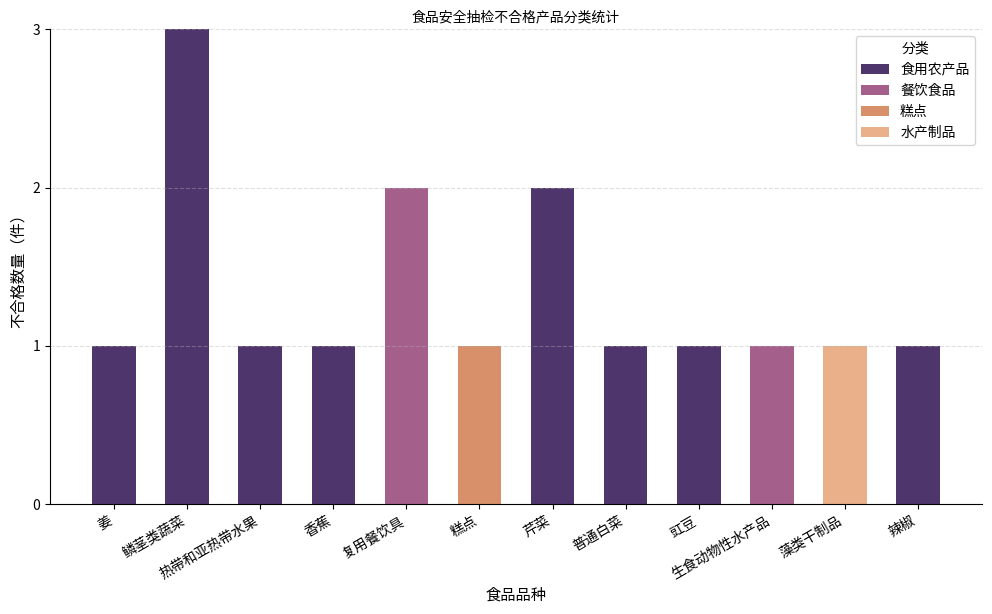

The value of 食用农产品 at 复用餐饮具 is 0. True or false?

True